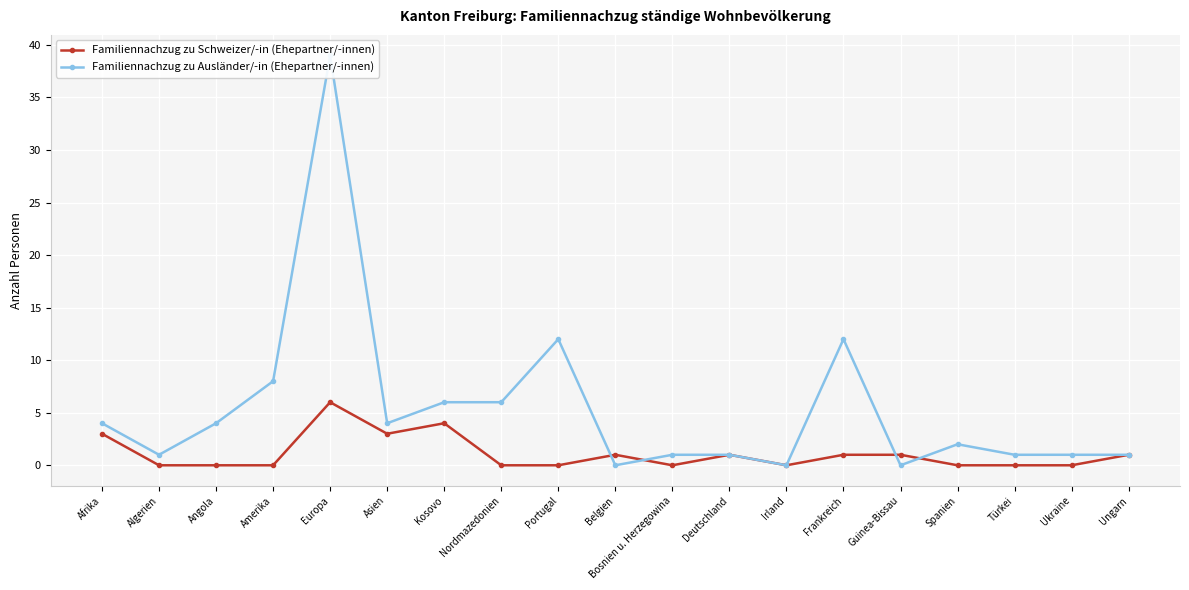

How many interior local peaks does the Familiennachzug zu Ausländer/-in (Ehepartner/-innen) series have?

4